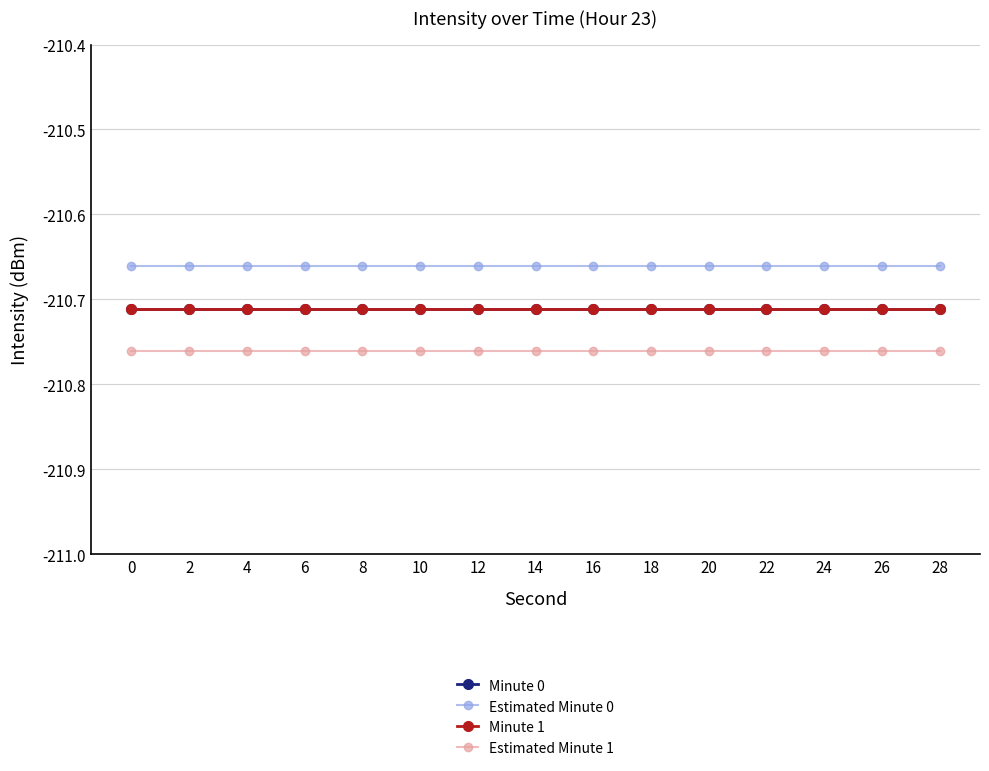

What is the value of the Minute 1 point at the 7th from the left?

-210.7